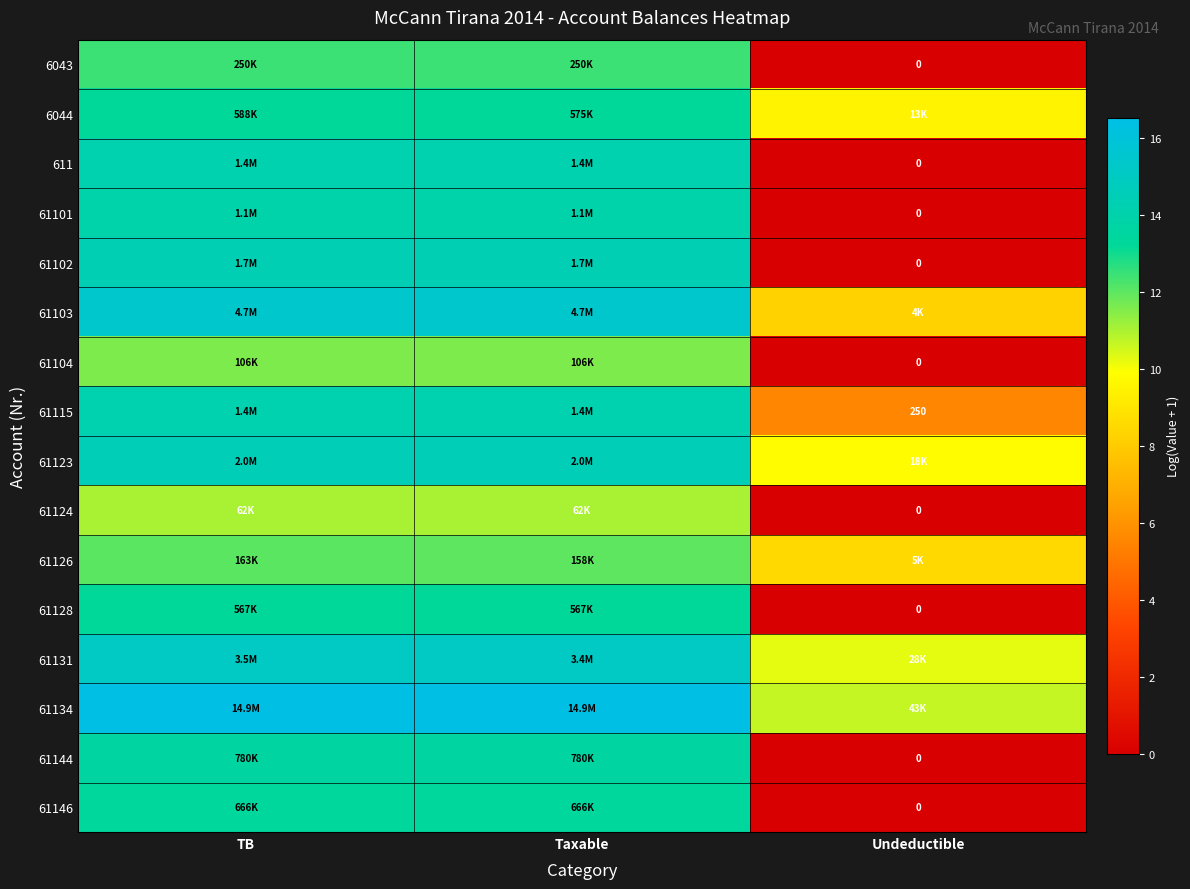

What is the approximate value of 61146 at TB?

13.4